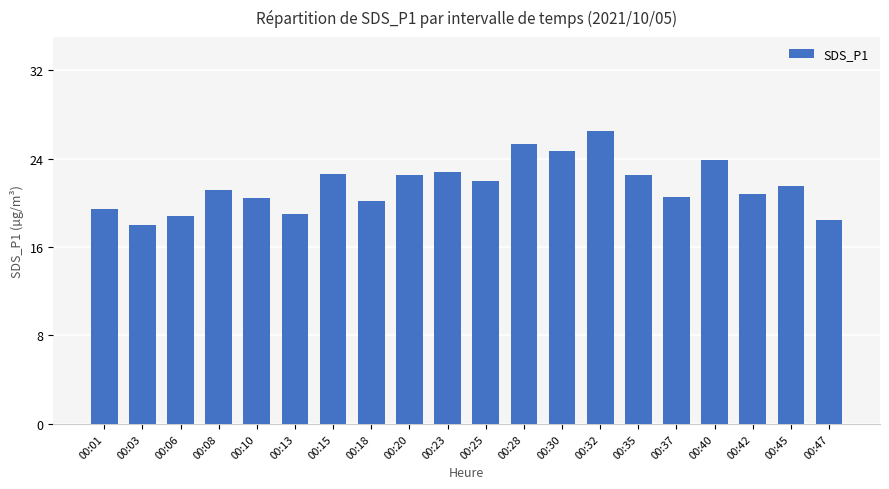

The chart shows a value of 18.4 at 00:47. True or false?

True